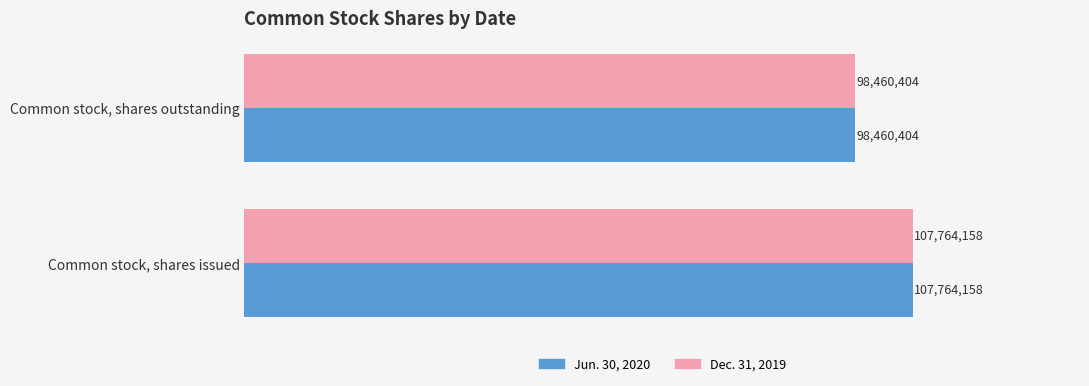

What are all the series names shown in the legend?

Jun. 30, 2020, Dec. 31, 2019